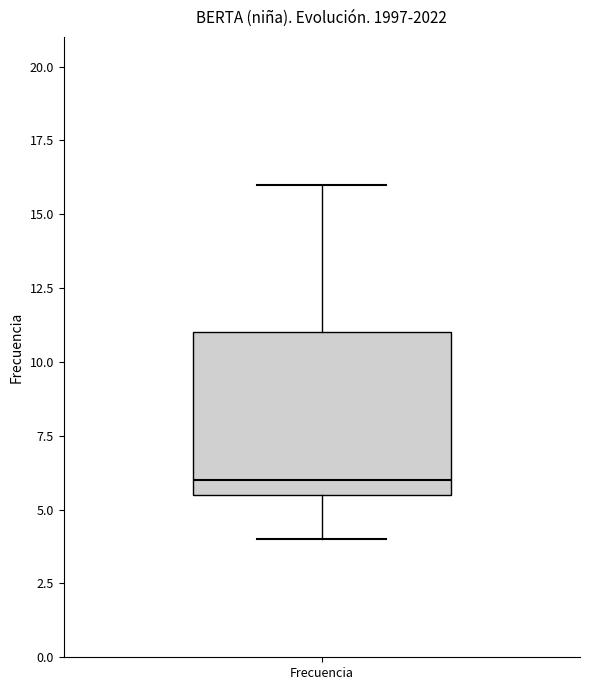

Where does the median line of the box for Frecuencia sit on the y-axis? The values are not printed on the chart, so give them approximately, as read against the axis.

6.0